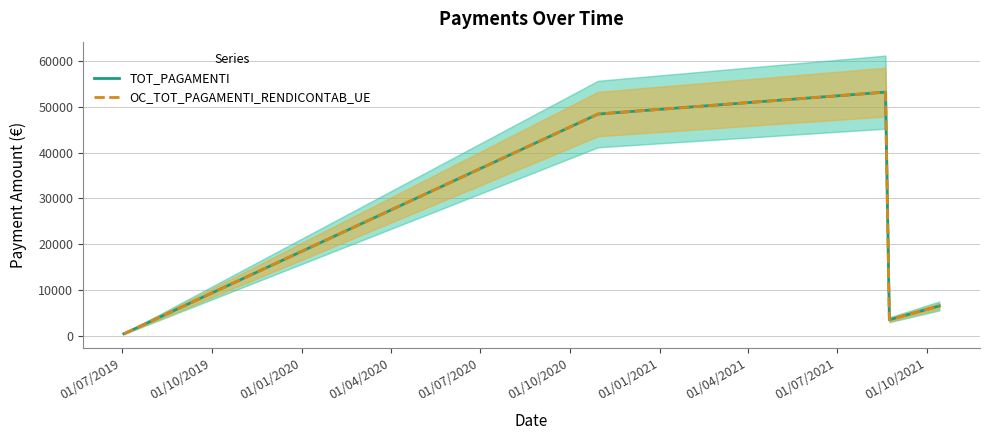

Between 01/10/2019 and 01/07/2020, which series saw the biggest shift?

TOT_PAGAMENTI